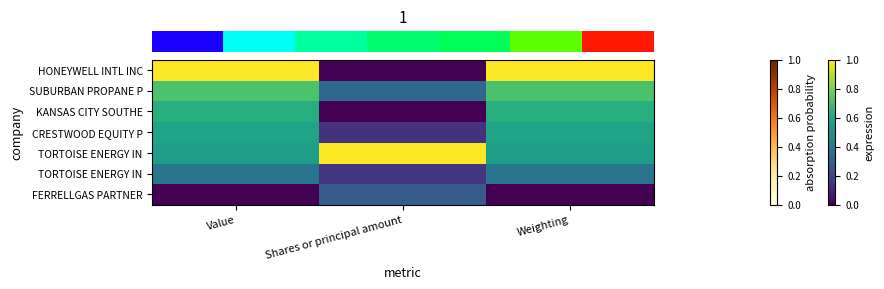

What is the total value across all series at Shares or principal amount?

1.9